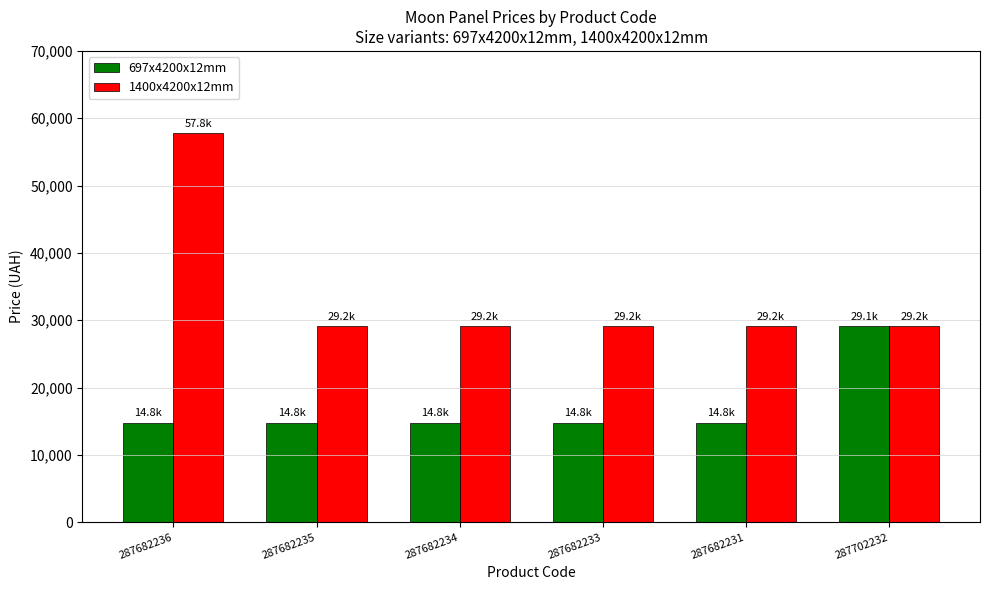

The value of 1400x4200x12mm at 287682236 is 57826.2. True or false?

True